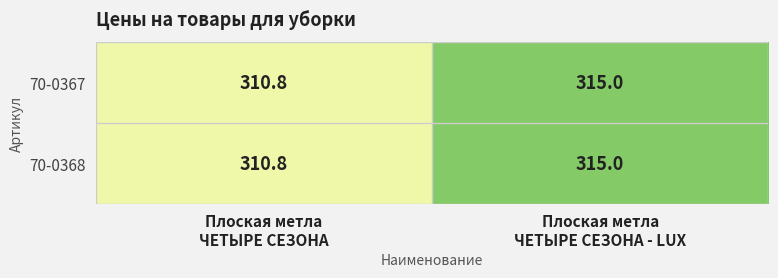

What is the minimum value for 70-0367?

310.8